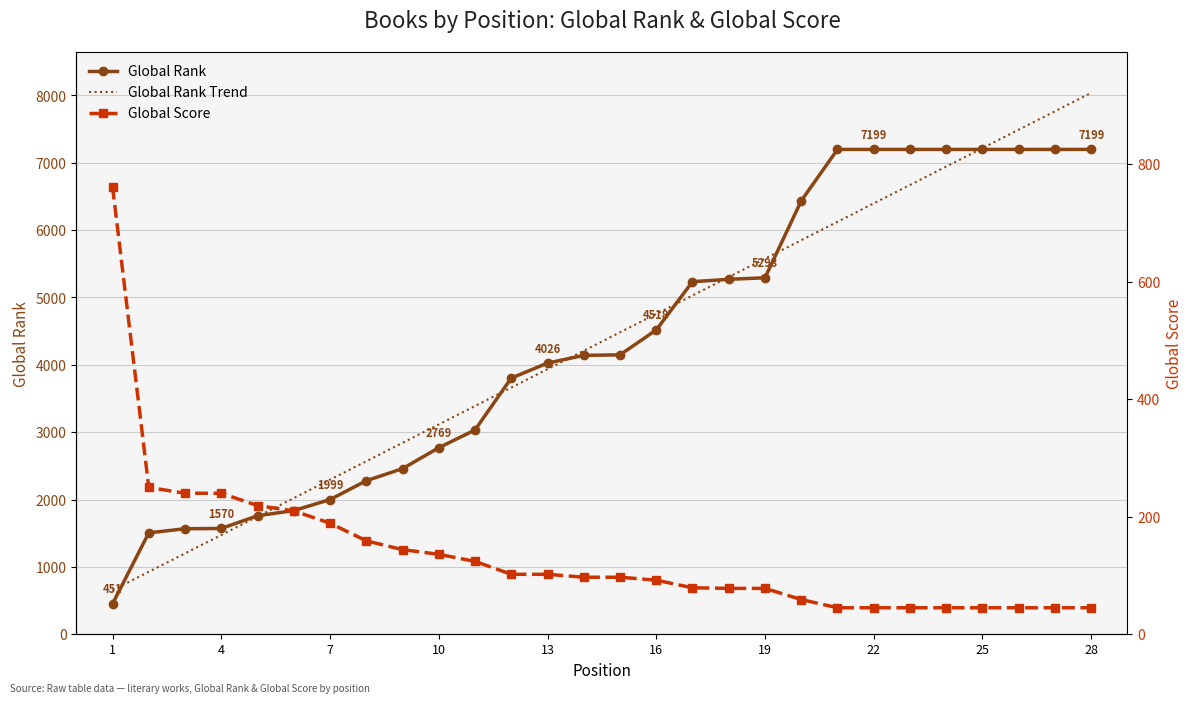

What is the value of the Global Rank point at the 22nd from the left?

7199.0